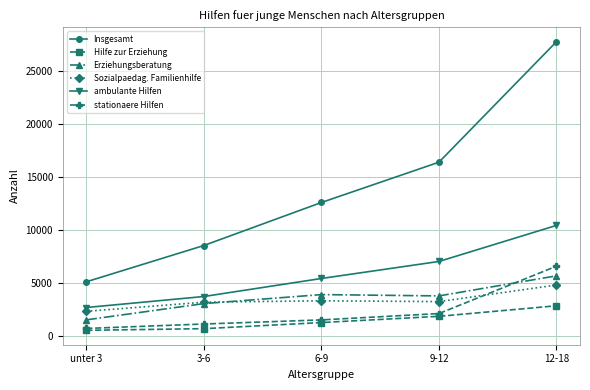

What is the minimum value shown in the chart?

529